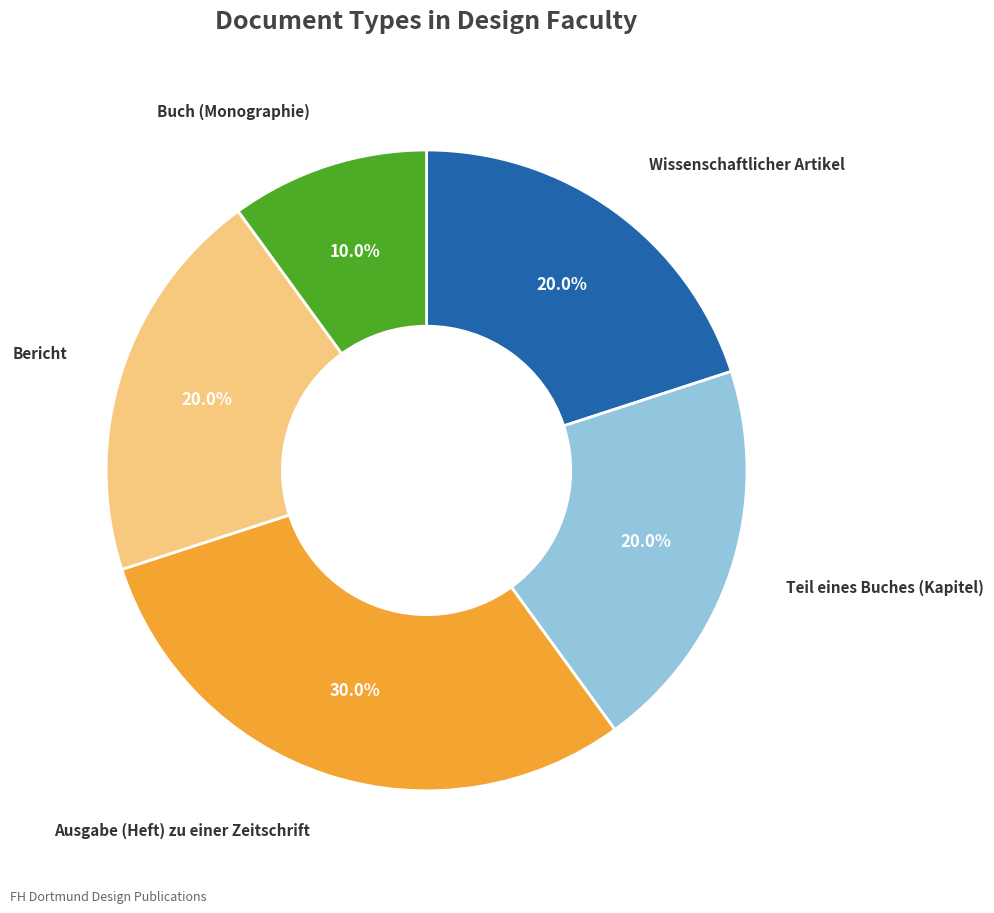

Is the sum of Wissenschaftlicher Artikel and Teil eines Buches (Kapitel) greater than half?

No